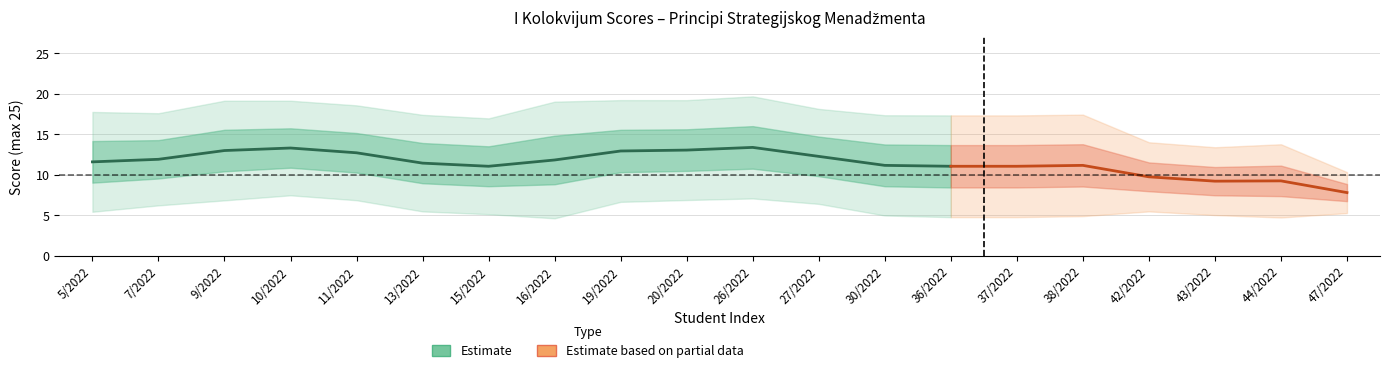

What is the sum of all values?

231.0